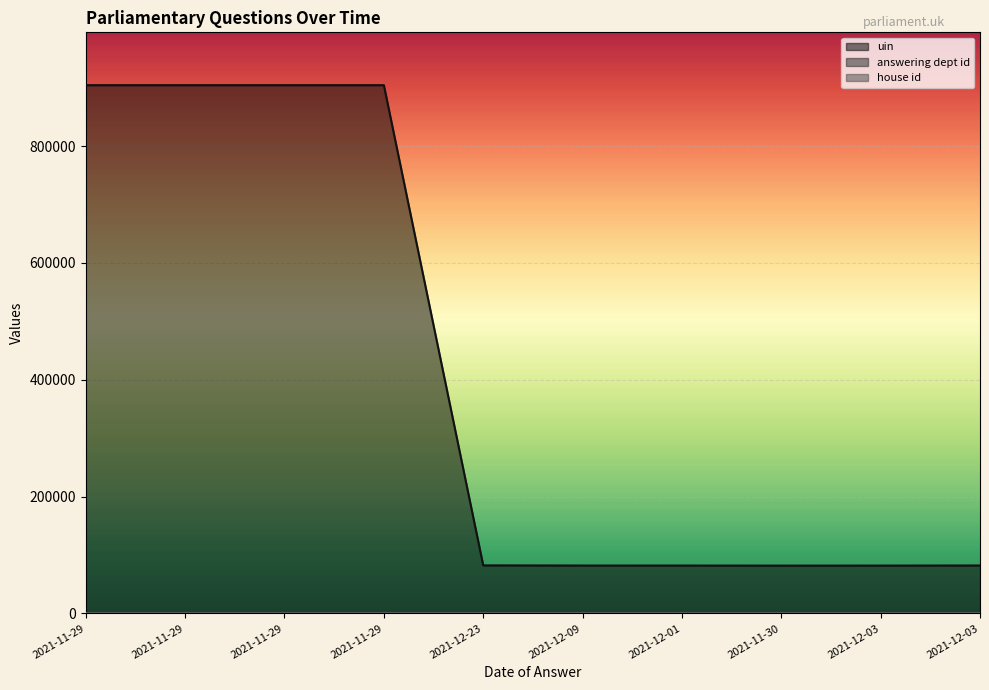

What is the sum of the uin values at 2021-11-29 and 2021-12-03?

986341